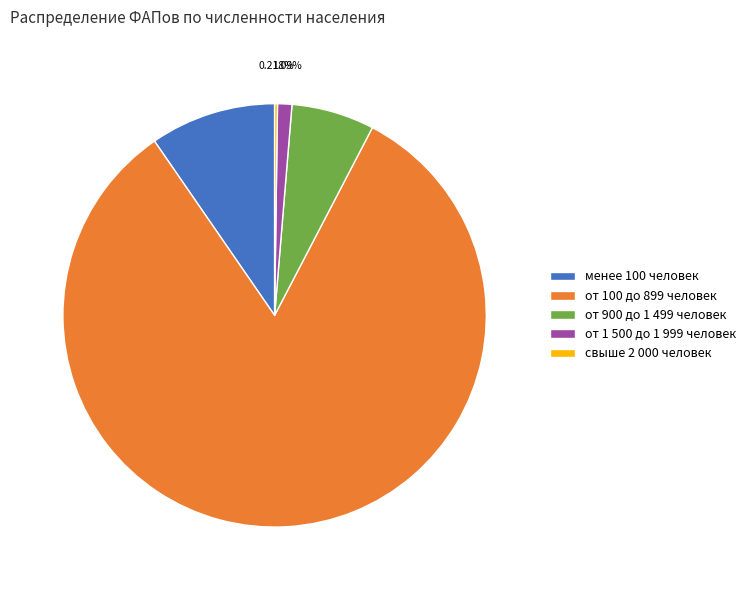

To the nearest percent, what is the combined percentage of от 900 до 1 499 человек and от 100 до 899 человек?

89%